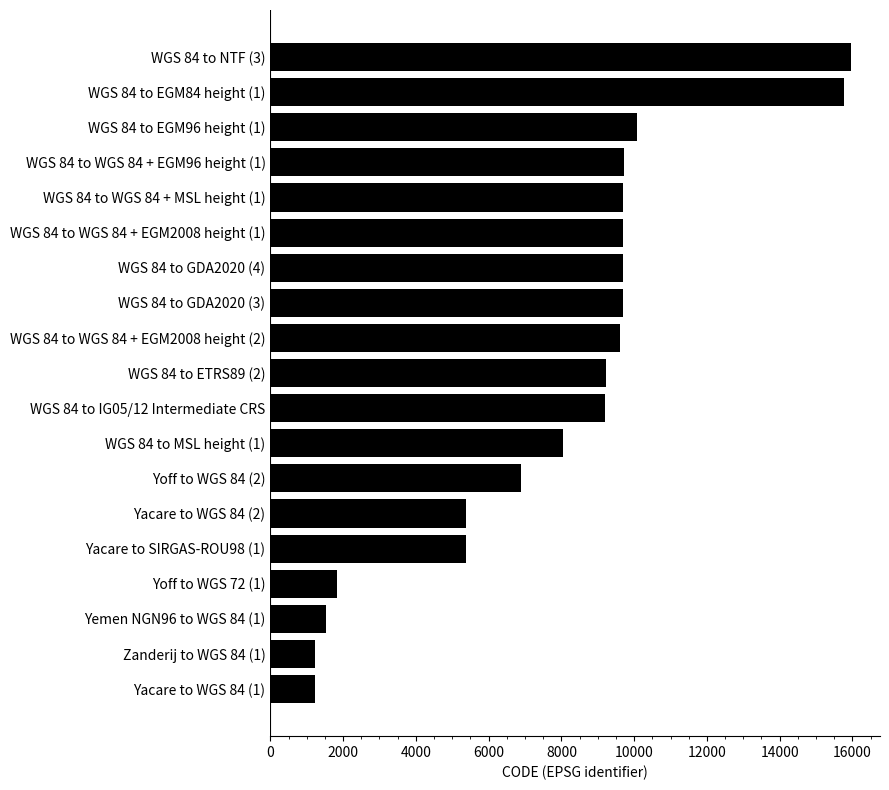

What is the maximum value shown in the chart?

15960